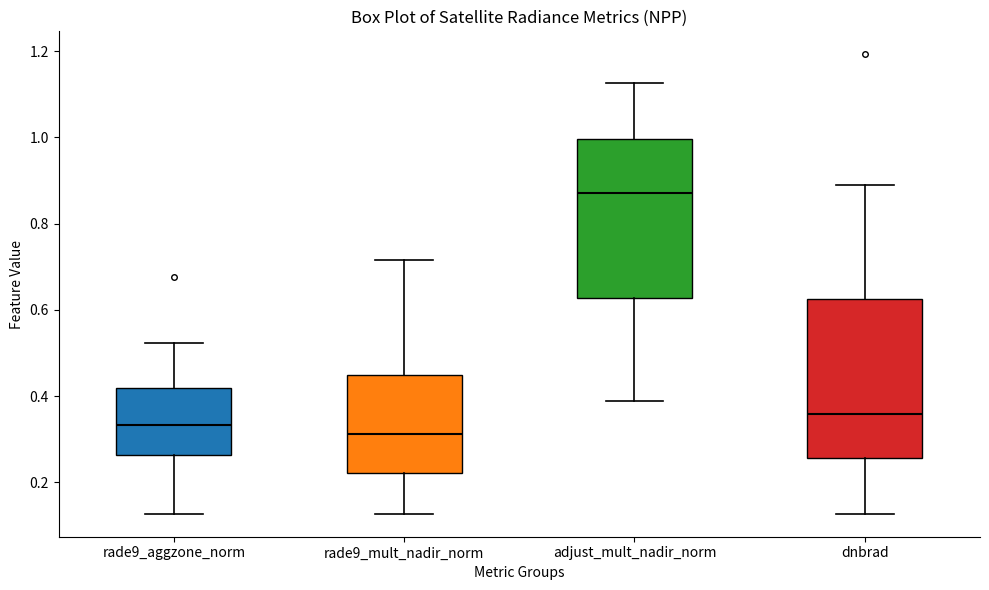

Where does the upper whisker of the box for rade9_mult_nadir_norm end on the y-axis? The values are not printed on the chart, so give them approximately, as read against the axis.

0.72